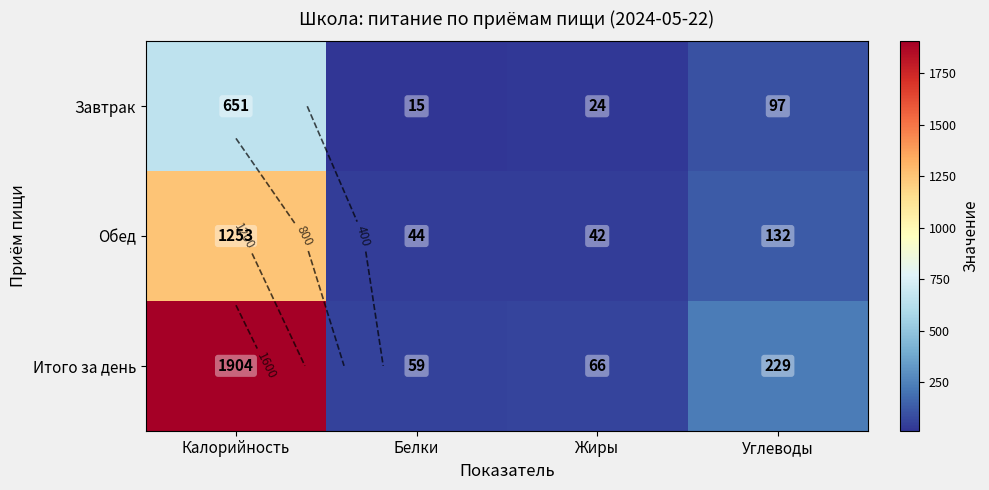

Rank the series at Углеводы from highest to lowest value.

Итого за день, Обед, Завтрак